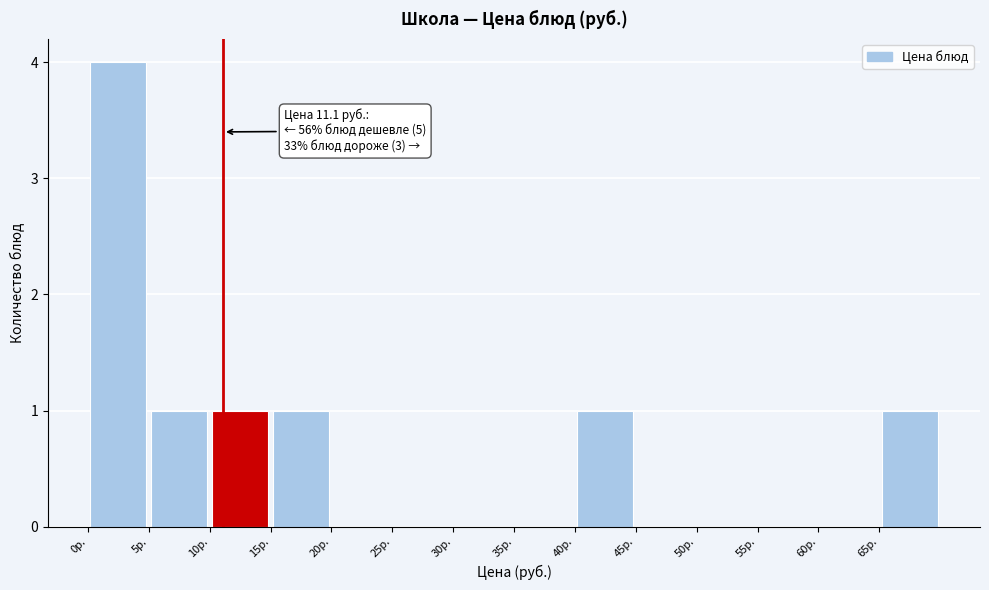

Which range on the x-axis has the tallest bar?

0 to 5